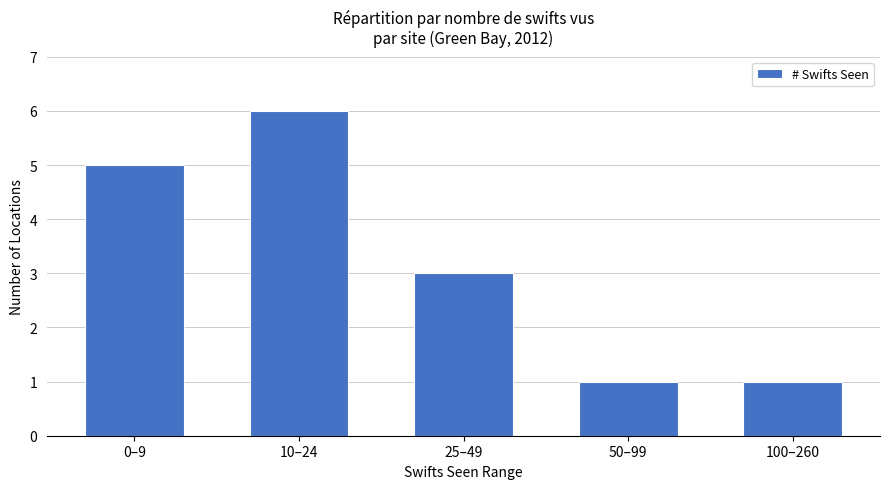

How many bars are there in total?

5